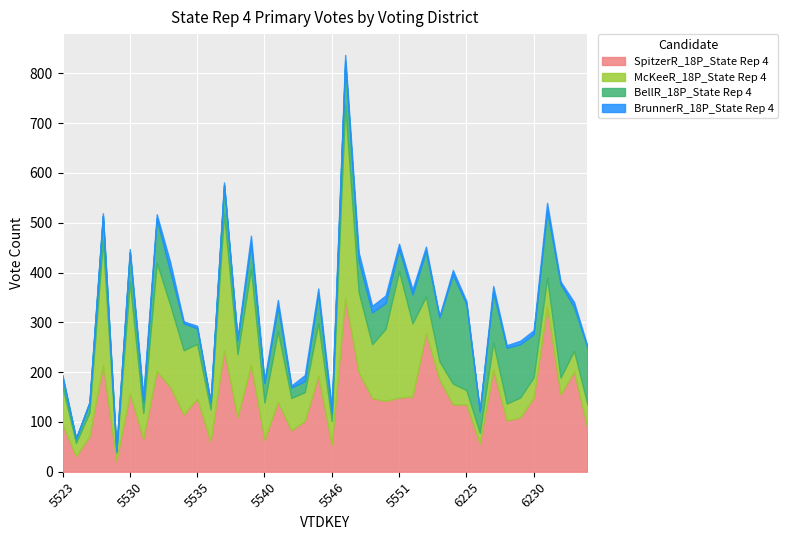

At how many categories does at least one series exceed 148?

20